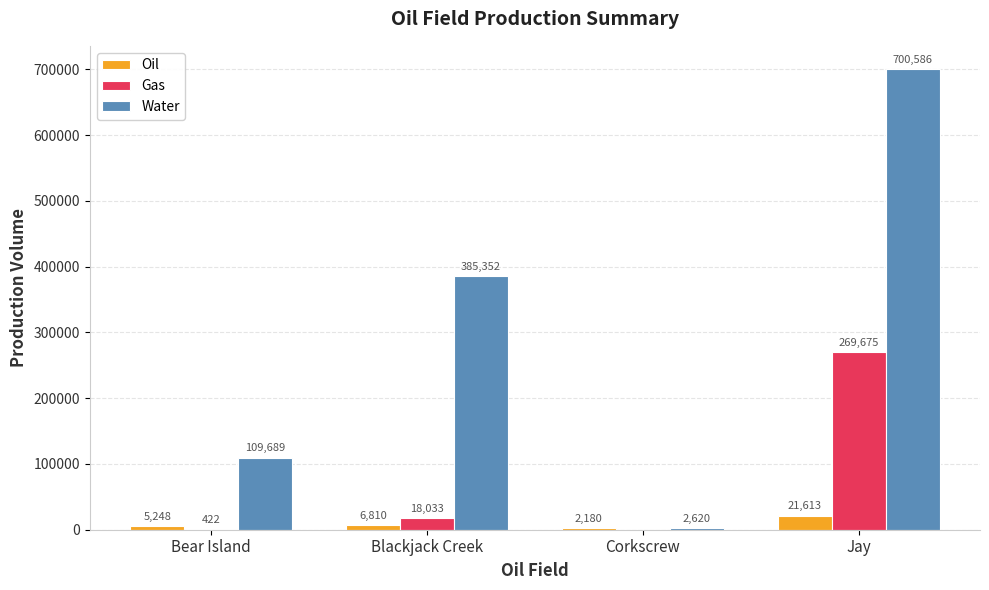

True or false: Gas has a value of 422 at Bear Island.

True